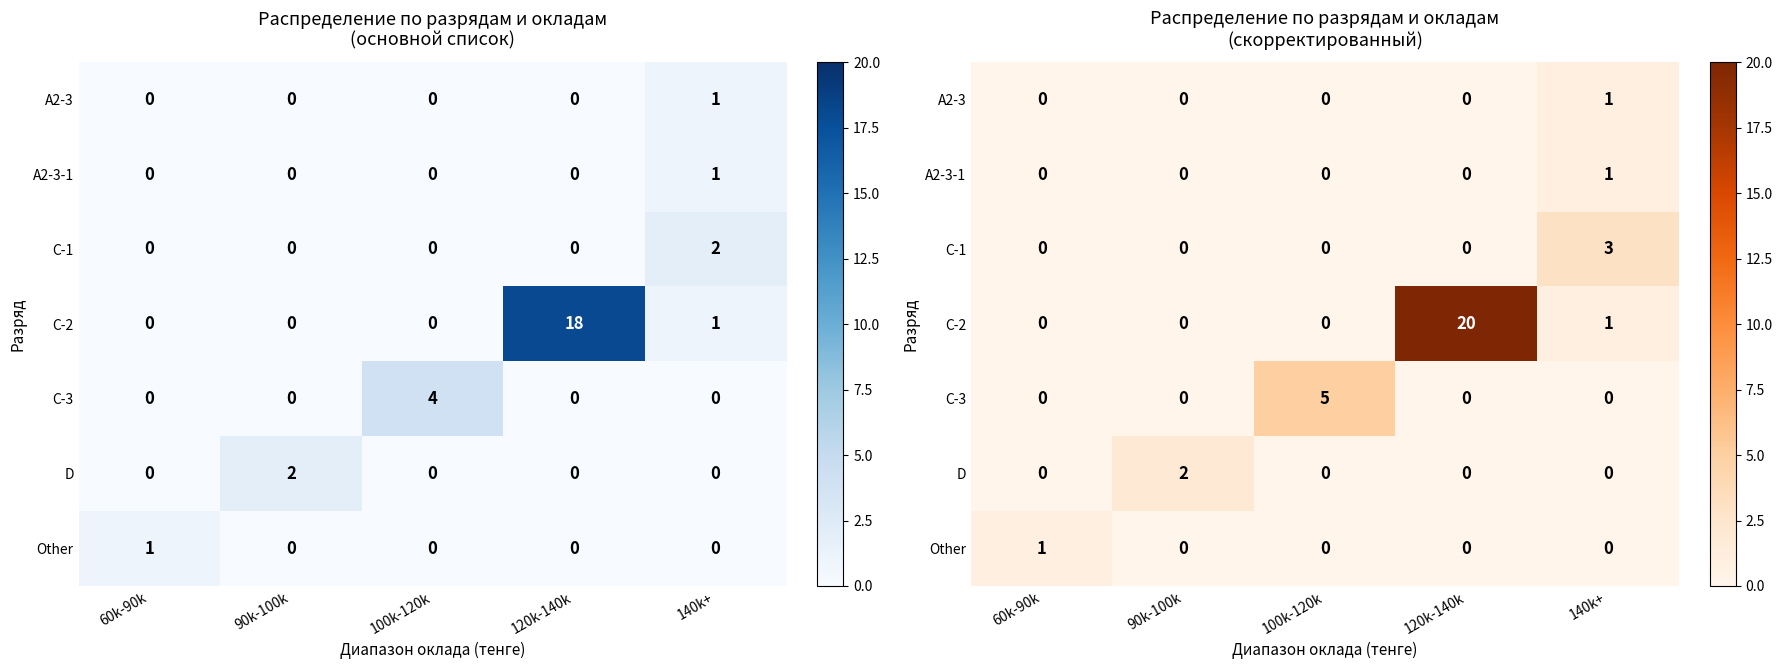

How many data points in A2-3 are above 0?

1